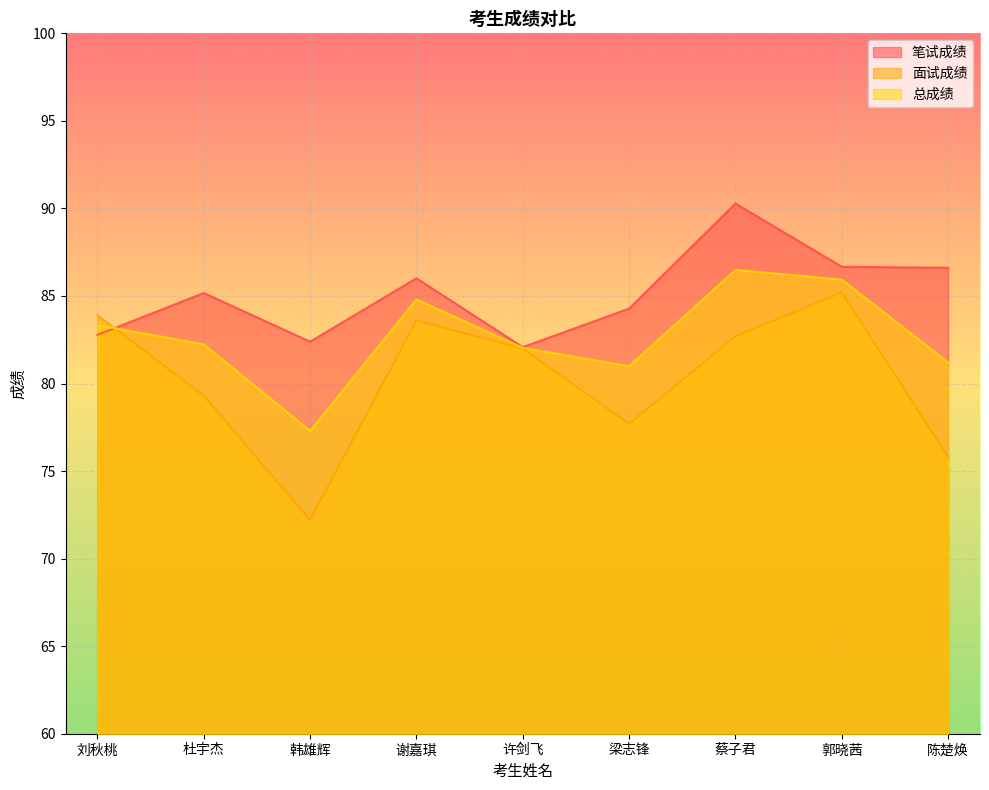

True or false: 笔试成绩 has a value of 82.1 at 许剑飞.

True